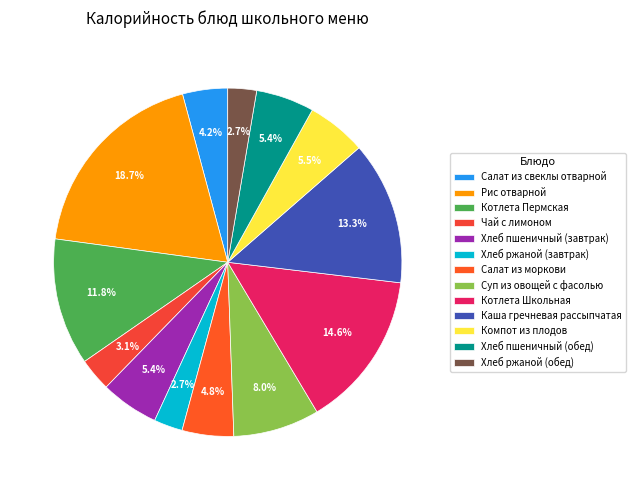

What percentage do Рис отварной and Салат из свеклы отварной together represent?

22.9%